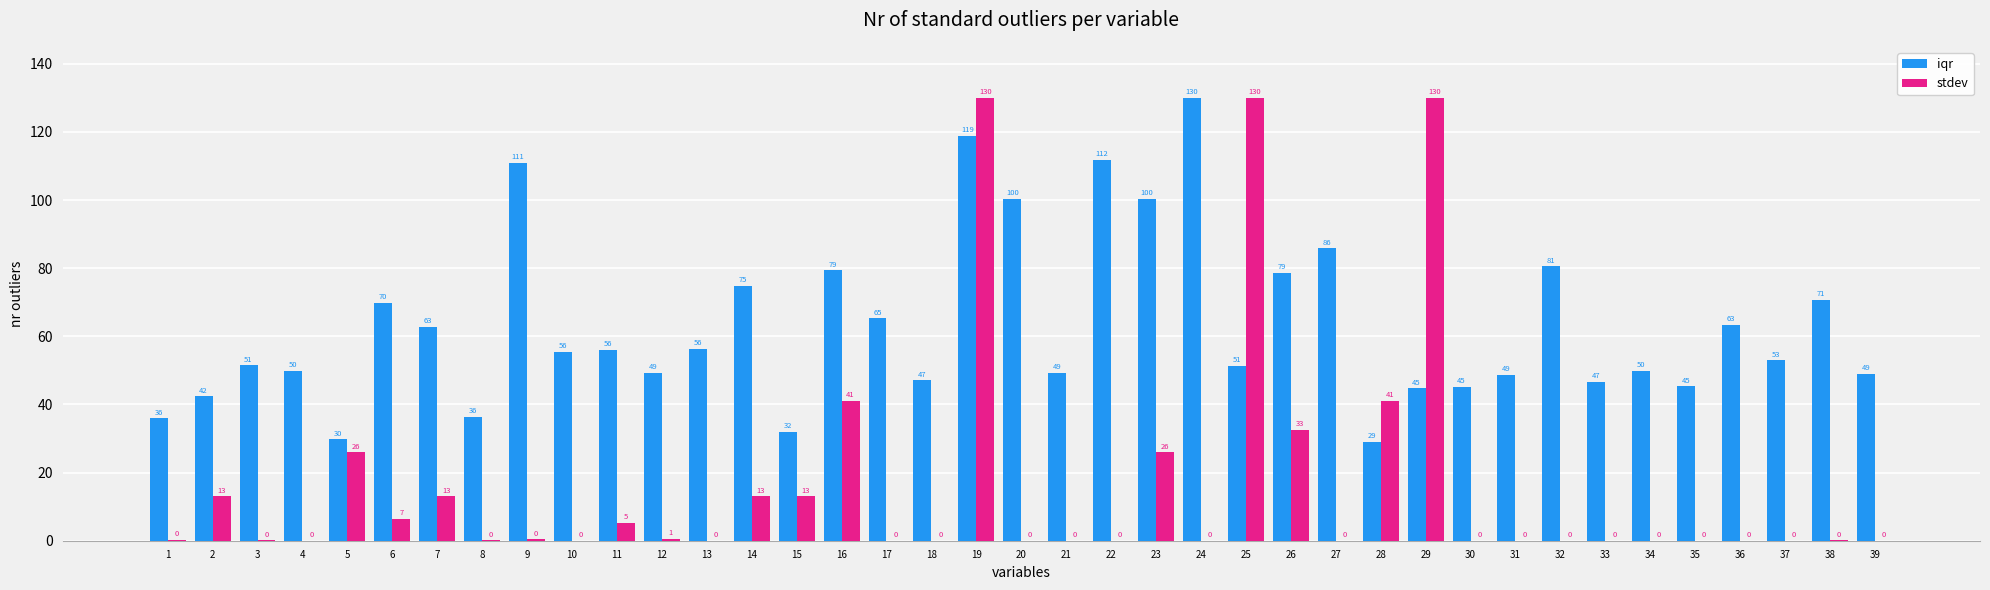

Where does the iqr series first go above 52?

6